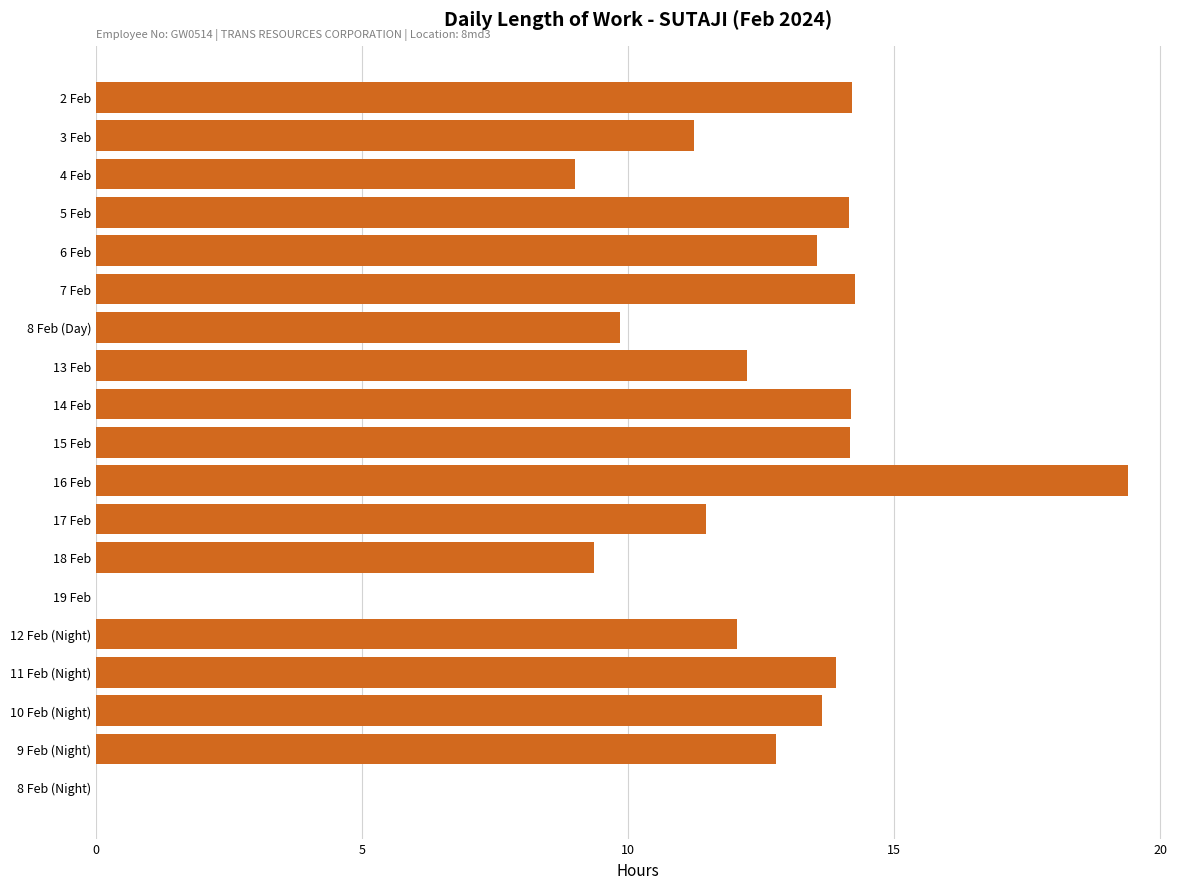

What is the ratio of the value at 14 Feb to the value at 9 Feb (Night)?

1.1